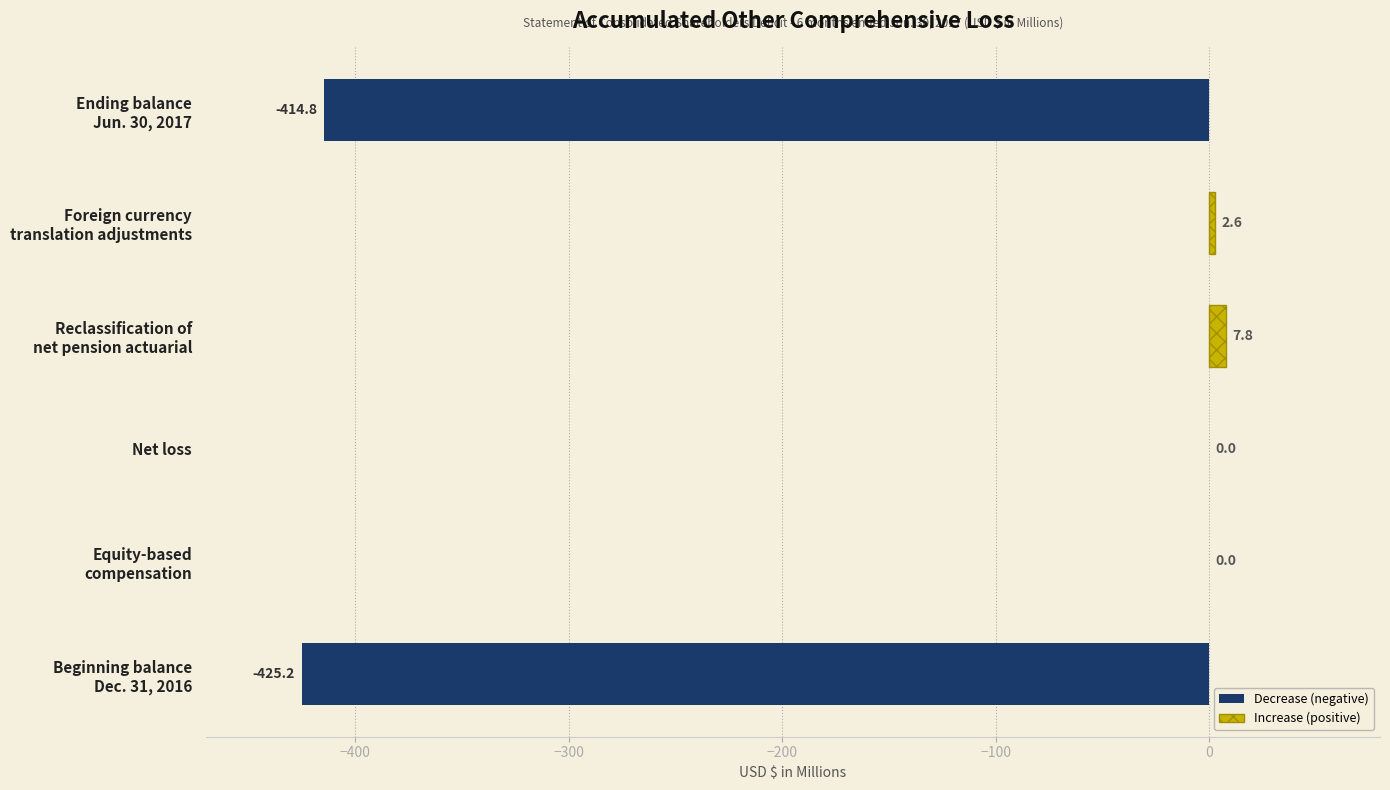

What is the sum of all values?

-829.6